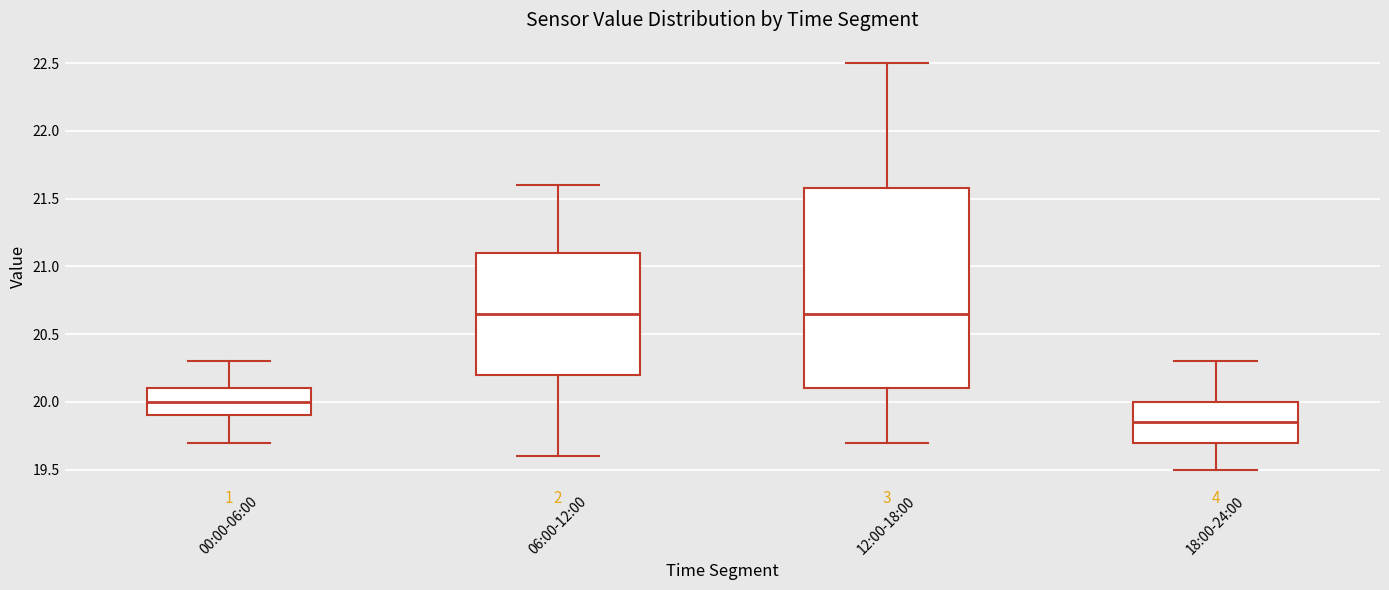

Reading left to right, read every box against the y-axis: the position of its median line, the range the box covers, and the ends of its whiskers. The values are not printed on the chart, so give them approximately, as read against the axis.

00:00-06:00: median 20.00, box 19.90 to 20.10, whiskers 19.70 to 20.30
06:00-12:00: median 20.65, box 20.20 to 21.10, whiskers 19.60 to 21.60
12:00-18:00: median 20.65, box 20.10 to 21.60, whiskers 19.70 to 22.50
18:00-24:00: median 19.85, box 19.70 to 20.00, whiskers 19.50 to 20.30